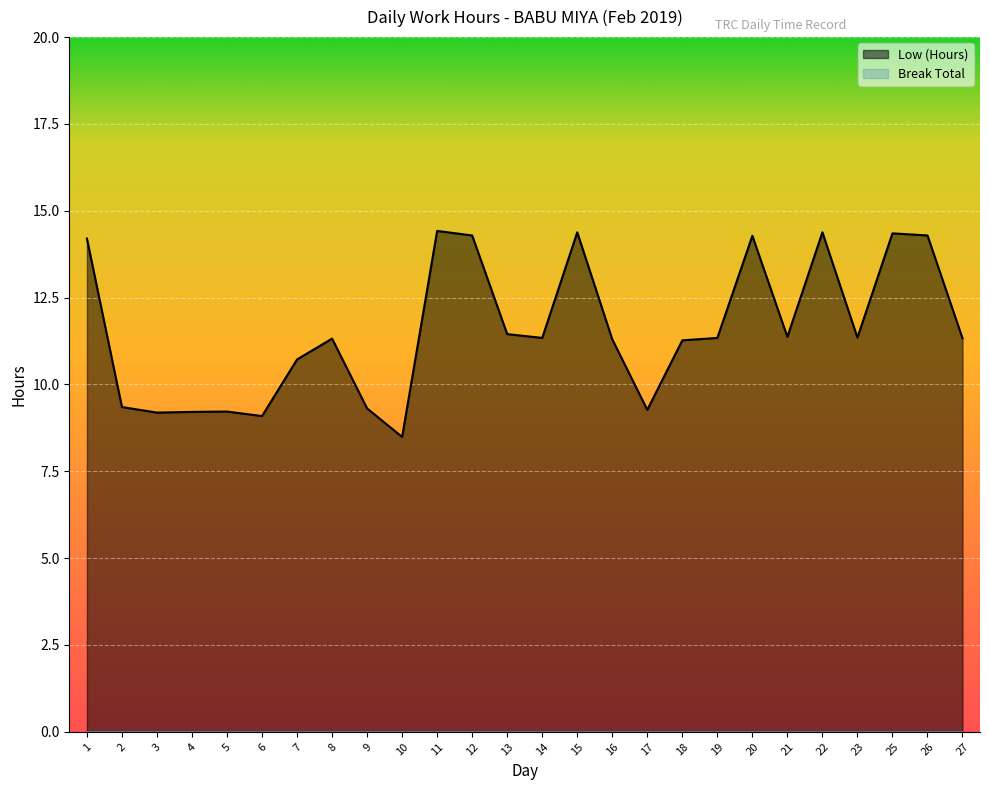

Reading left to right, extract all data points from this chart.

14.2	9.3	9.2	9.2	9.2	9.1	10.7	11.3	9.3	8.5	14.4	14.3	11.4	11.3	14.4	11.3	9.3	11.3	11.3	14.3	11.4	14.4	11.3	14.3	14.3	11.3